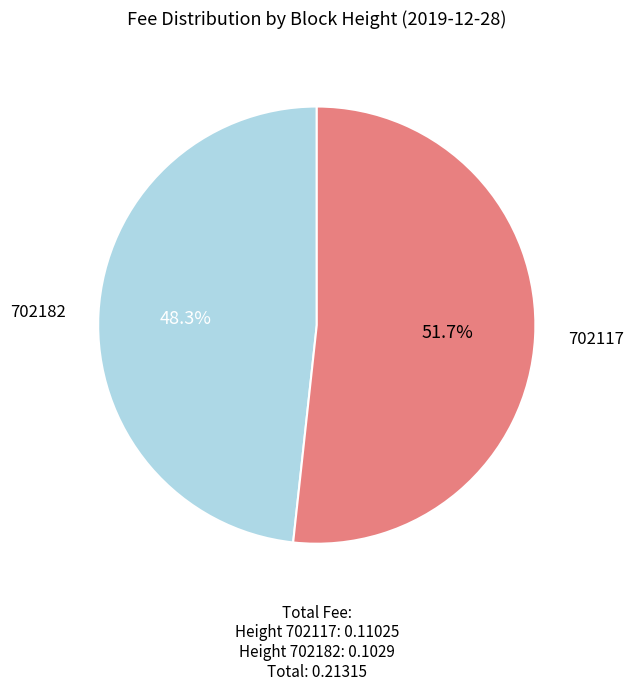

Which slice is the largest?

702117